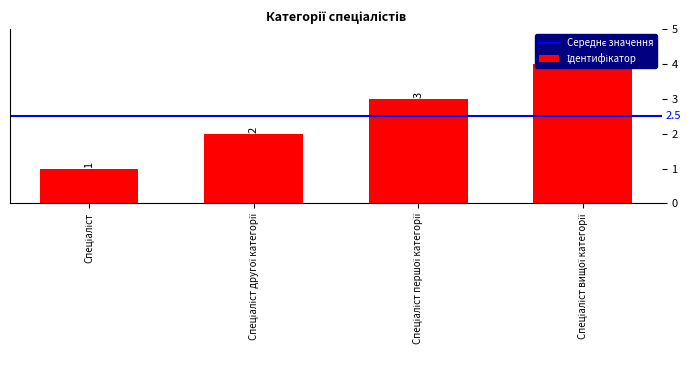

Read the value at Спеціаліст.

1